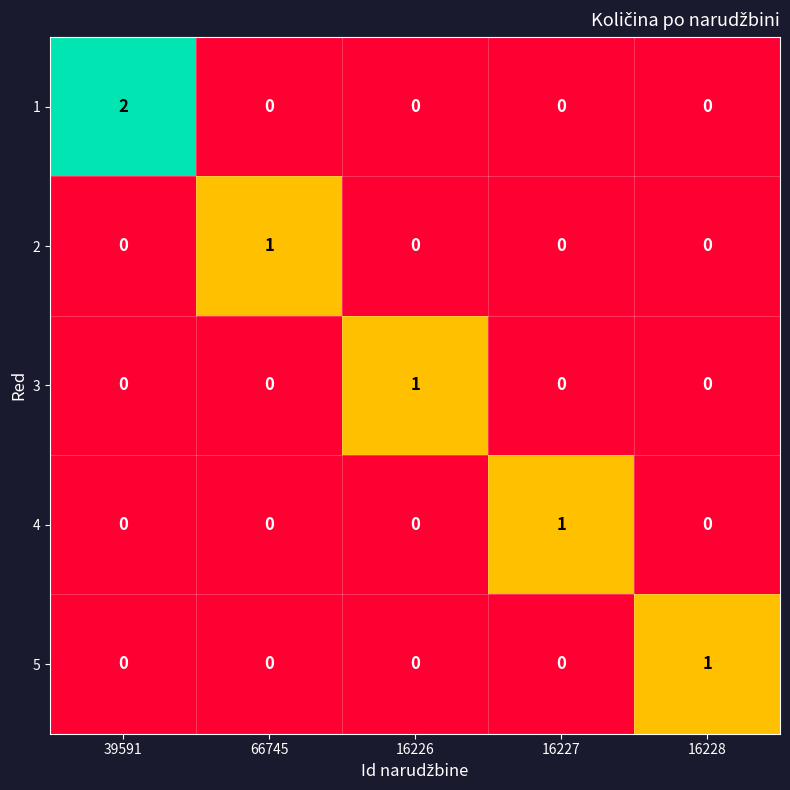

Which series has the widest spread of values?

1